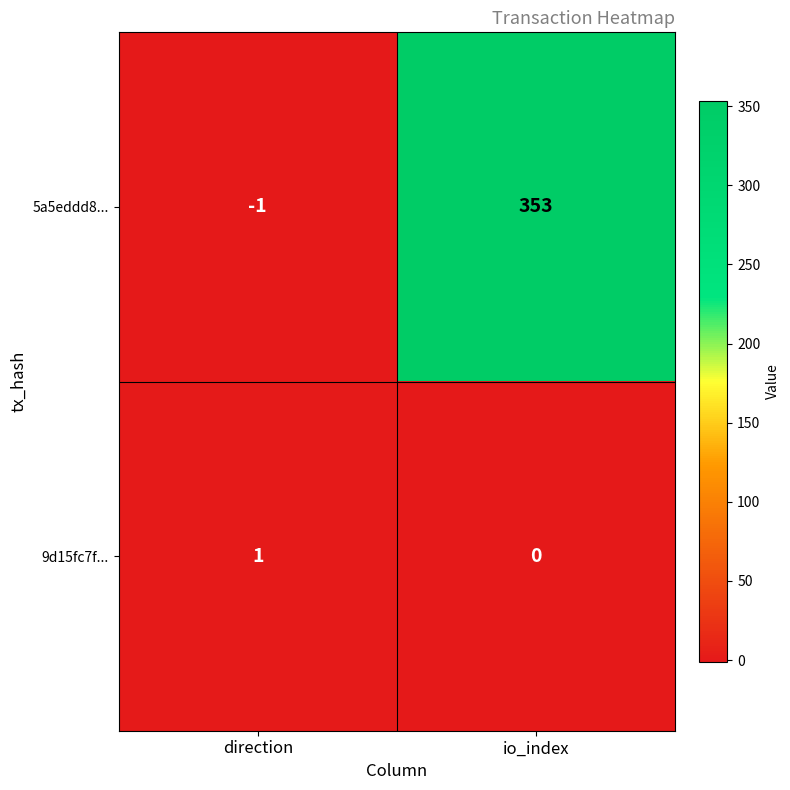

List the series in order of their overall mean, highest first.

5a5eddd8..., 9d15fc7f...